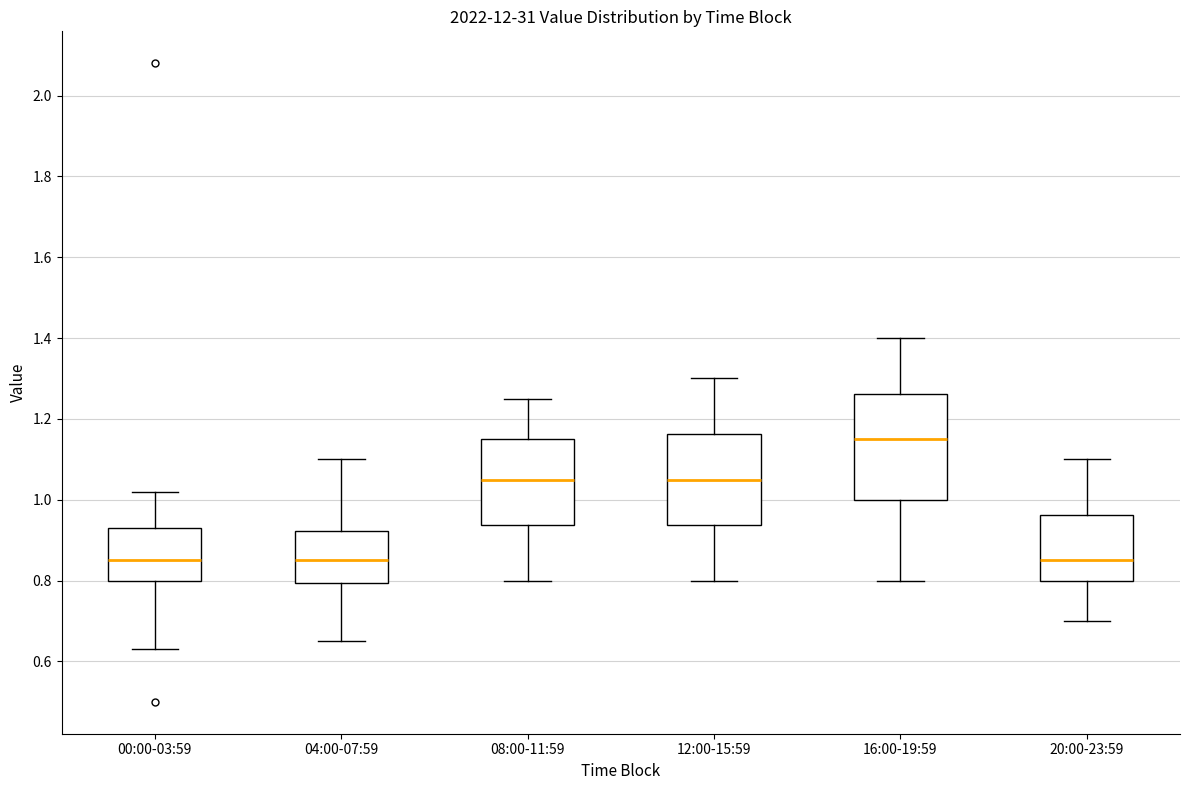

Which box is the tallest, from its lower edge to its upper edge?

16:00-19:59